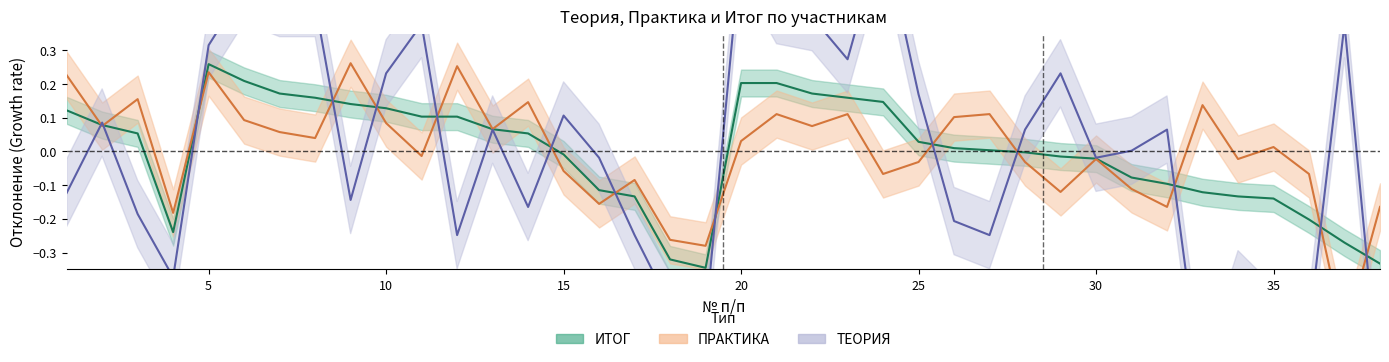

What is the difference between the second highest and minimum values in the ТЕОРИЯ series?

1.3